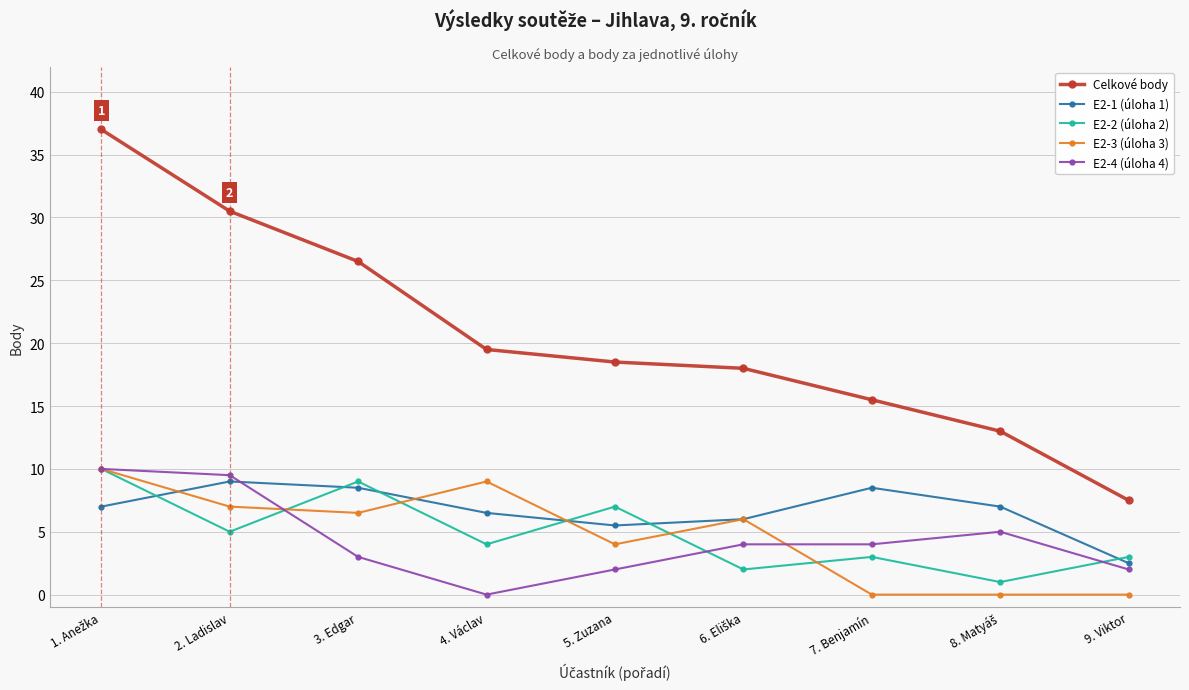

What is the difference between the second highest and second lowest values in the E2-4 (úloha 4) series?

7.5